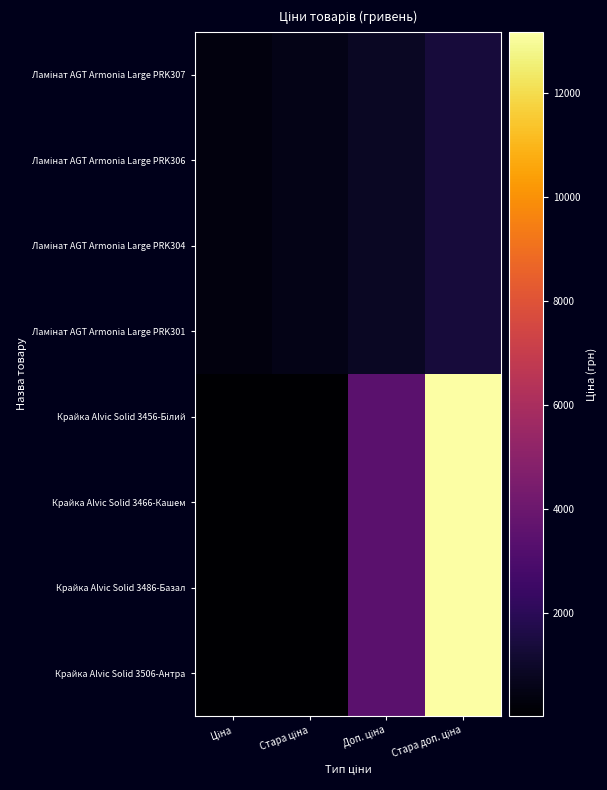

What is the spread (max minus min) of values at Стара доп. ціна?

11815.1